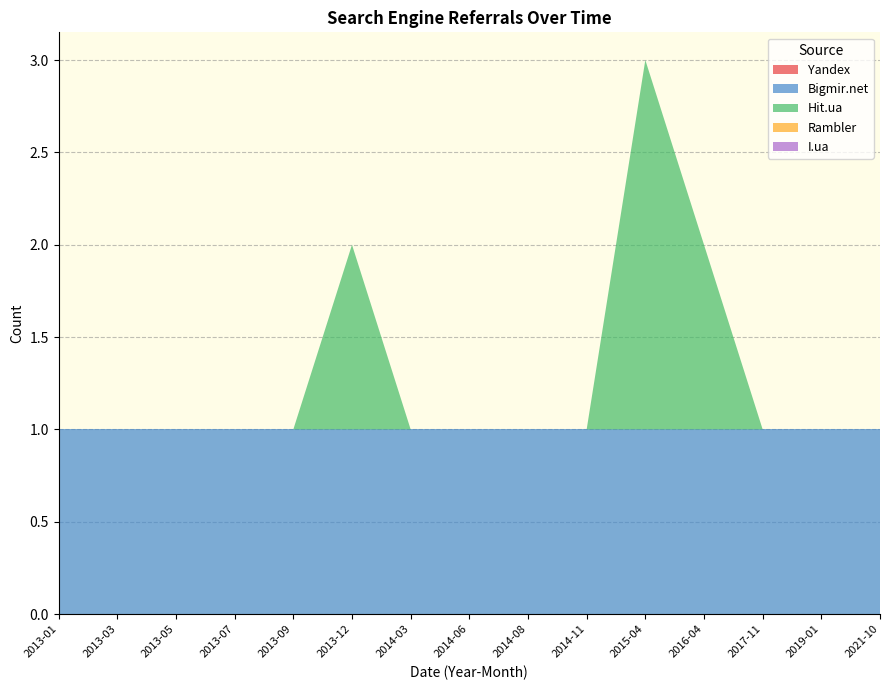

Reading left to right, extract all data points from this chart.

Yandex: 0	0	0	0	0	0	0	0	0	0	0	0	0	0	0
Bigmir.net: 1	1	1	1	1	1	1	1	1	1	1	1	1	1	1
Hit.ua: 0	0	0	0	0	1	0	0	0	0	2	1	0	0	0
Rambler: 0	0	0	0	0	0	0	0	0	0	0	0	0	0	0
I.ua: 0	0	0	0	0	0	0	0	0	0	0	0	0	0	0